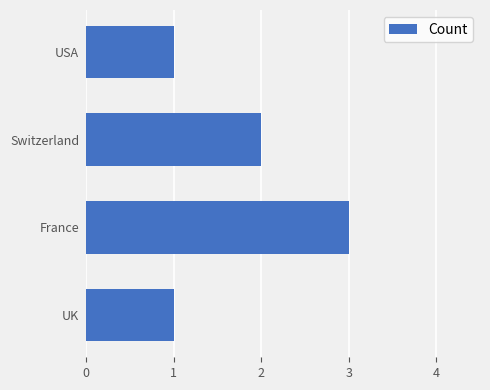

What is the sum of the values at USA and France?

4